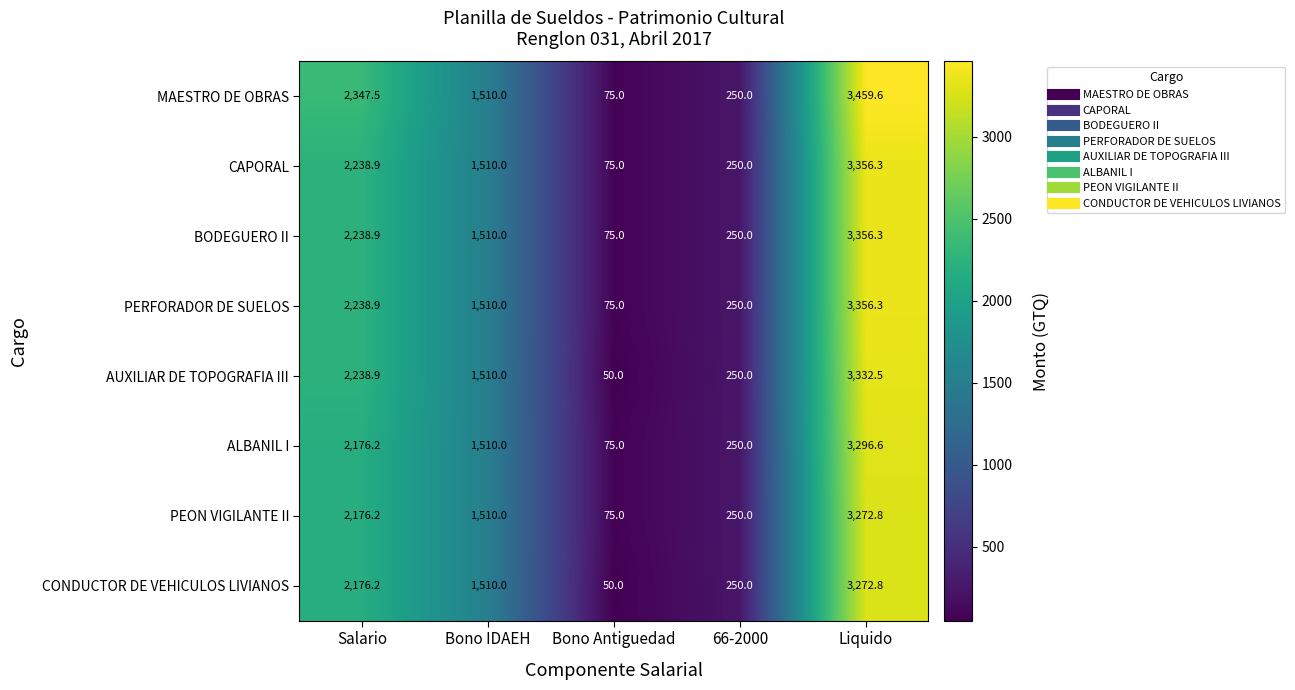

Between Bono IDAEH and Liquido, which series saw the biggest shift?

MAESTRO DE OBRAS